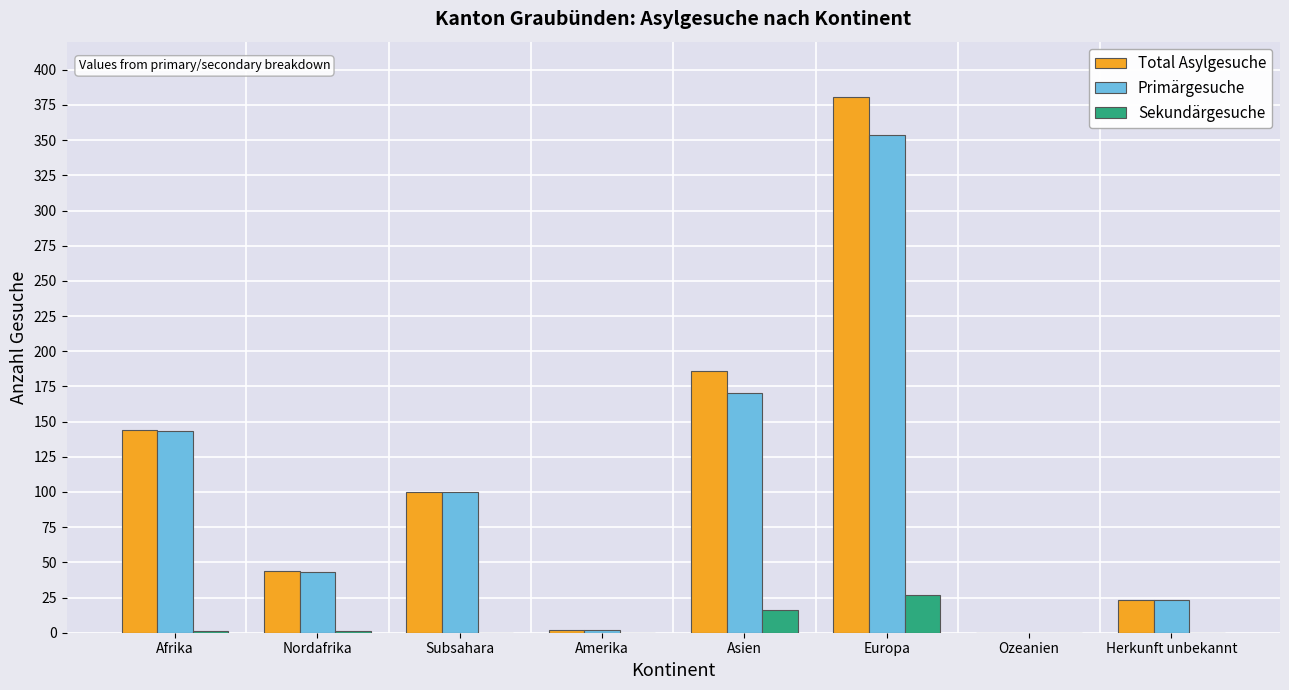

The value of Primärgesuche at Afrika is 254. True or false?

False